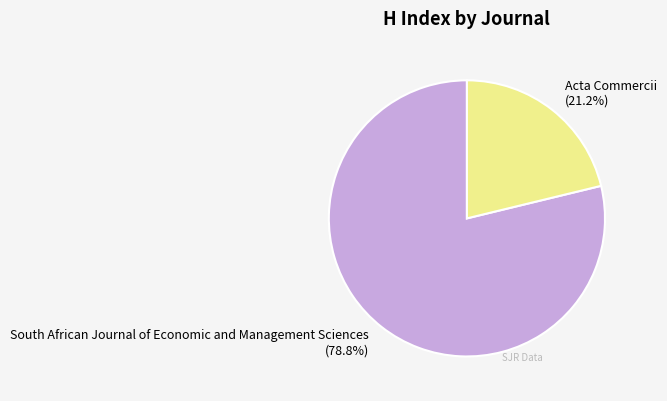

Which slice is the largest?

South African Journal of Economic and Management Sciences